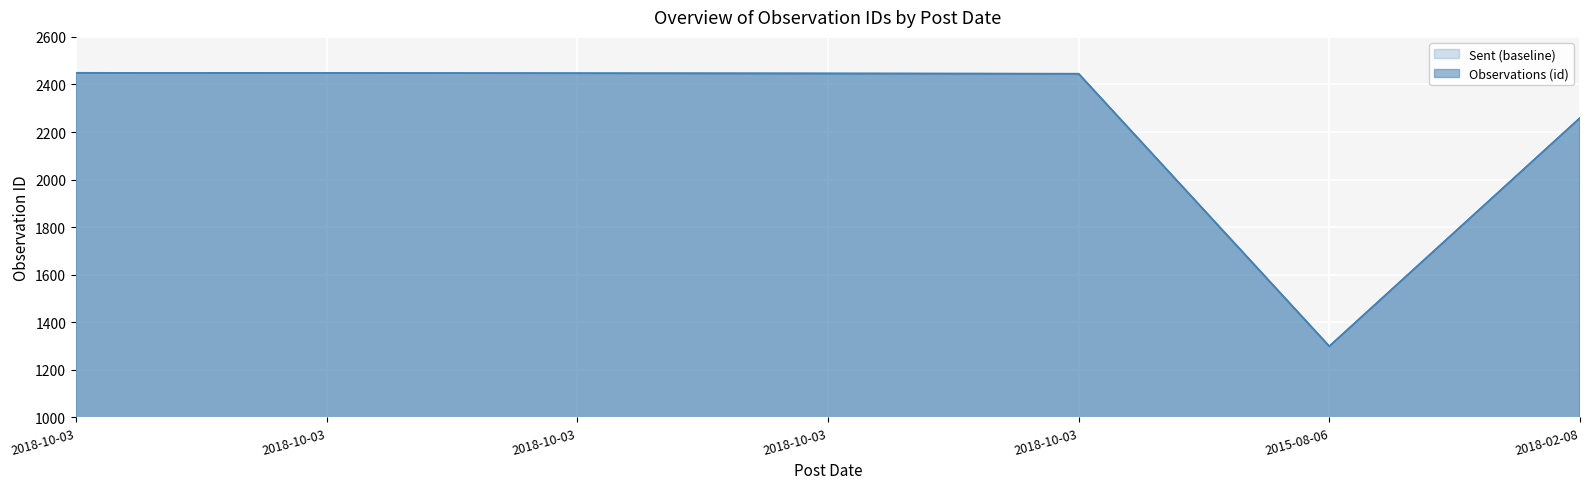

What value does the Observations (id) series have at 2018-10-03, to the nearest 10?

2450